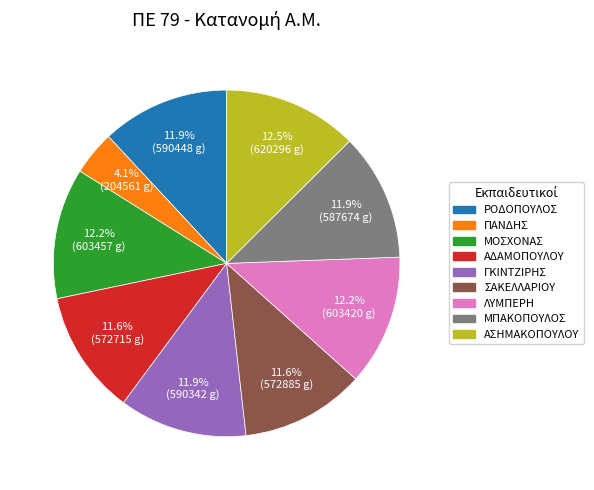

Is there any slice that represents more than half of the pie?

No